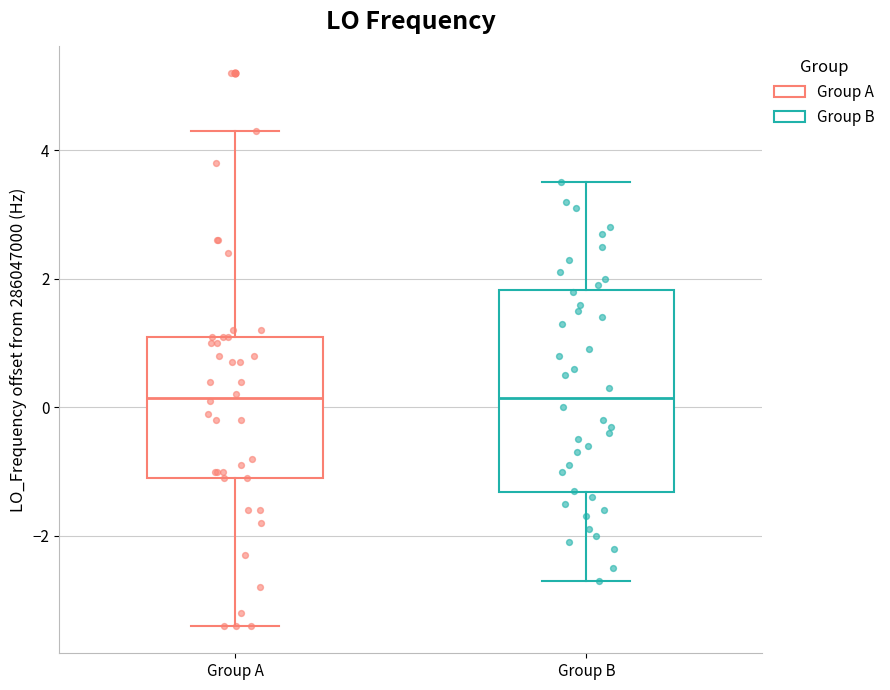

Reading left to right, transcribe this box plot: for each box, give where its median line is, the range the box spans, and where its two whiskers end, as read against the y-axis. The values are not printed on the chart, so give them approximately, as read against the axis.

Group A: median 0.2, box -1.2 to 1.2, whiskers -3.4 to 4.4
Group B: median 0.2, box -1.4 to 1.8, whiskers -2.6 to 3.6